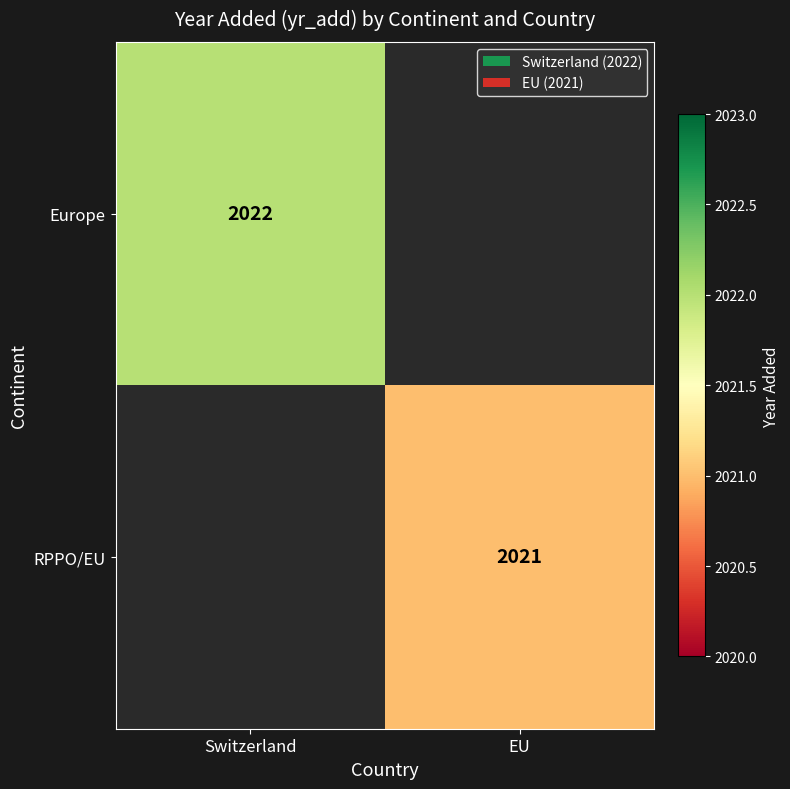

The Europe series shows 2022 at Switzerland. True or false?

True